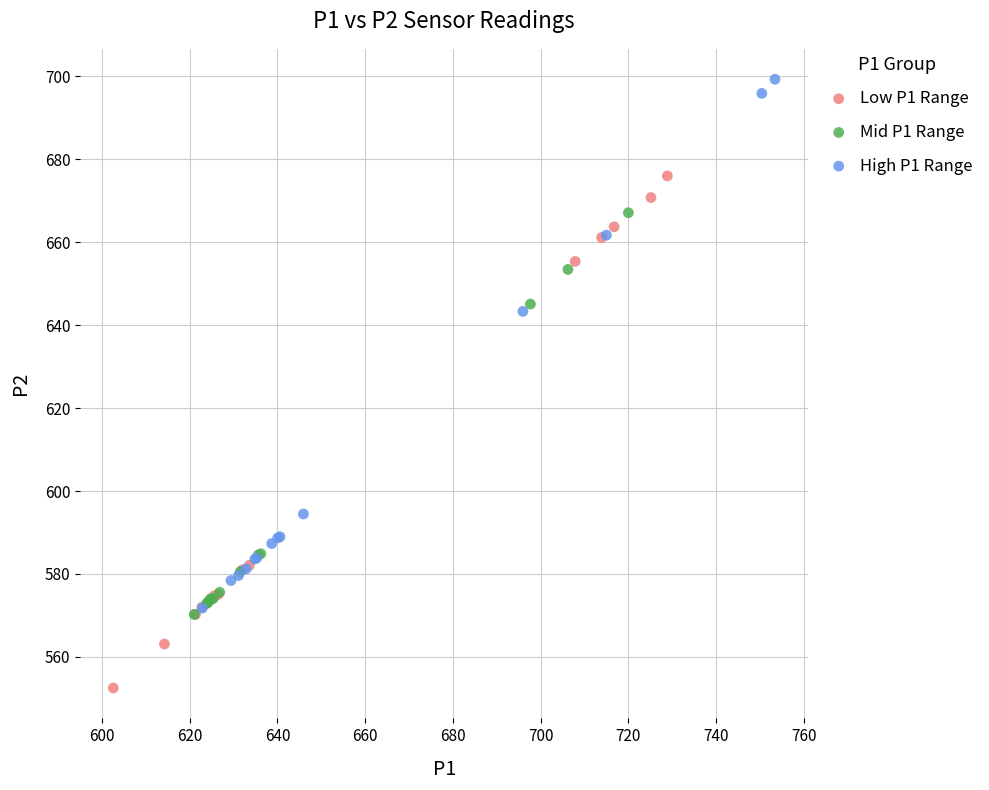

Which series reaches the maximum Y coordinate?

High P1 Range